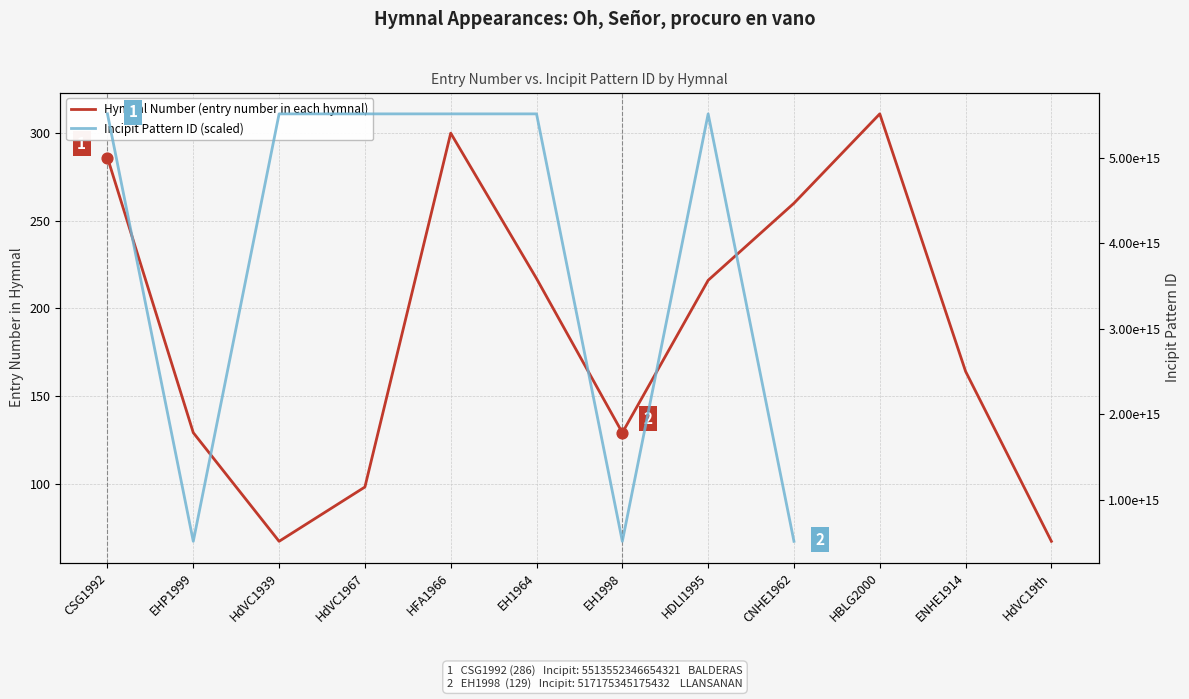

What is the ratio of the value at HDLI1995 to the value at CNHE1962?

0.8